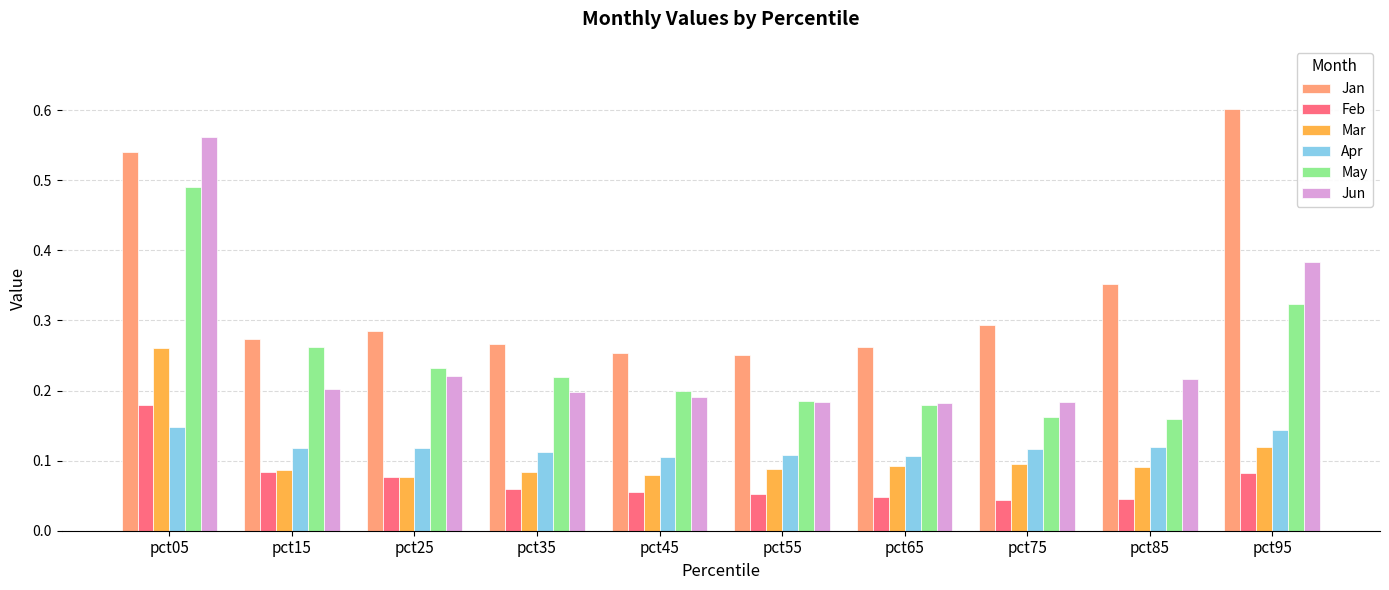

True or false: Jan has a value of 0.3 at pct35.

True